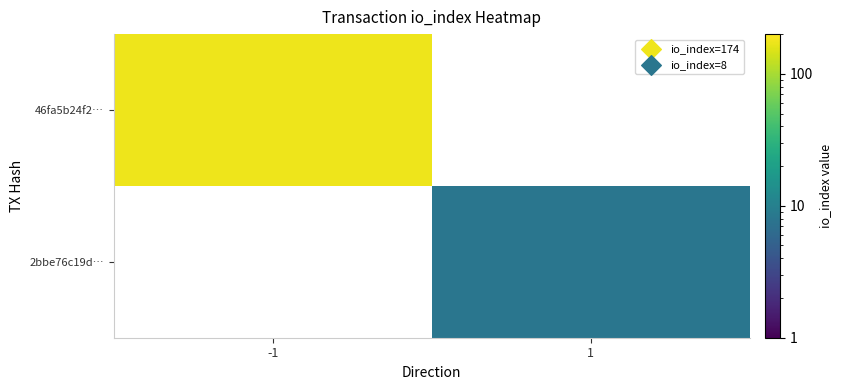

Which series has the widest spread of values?

46fa5b24f2…